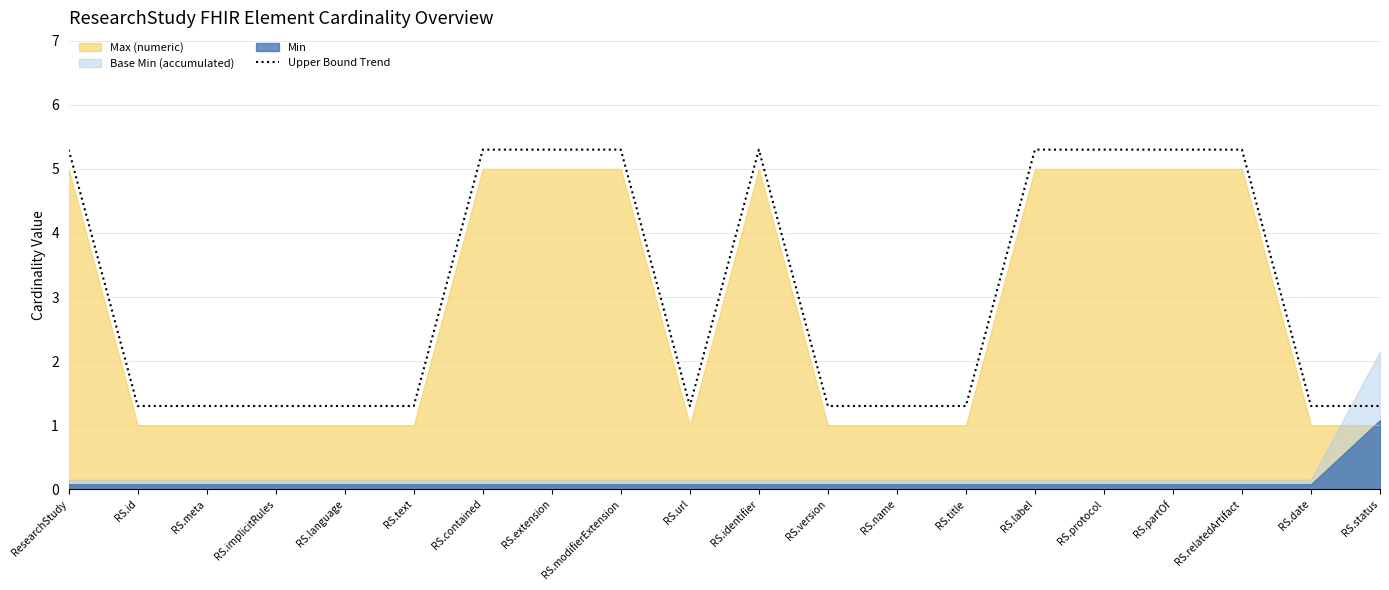

The value at RS.protocol is 3.3. True or false?

False